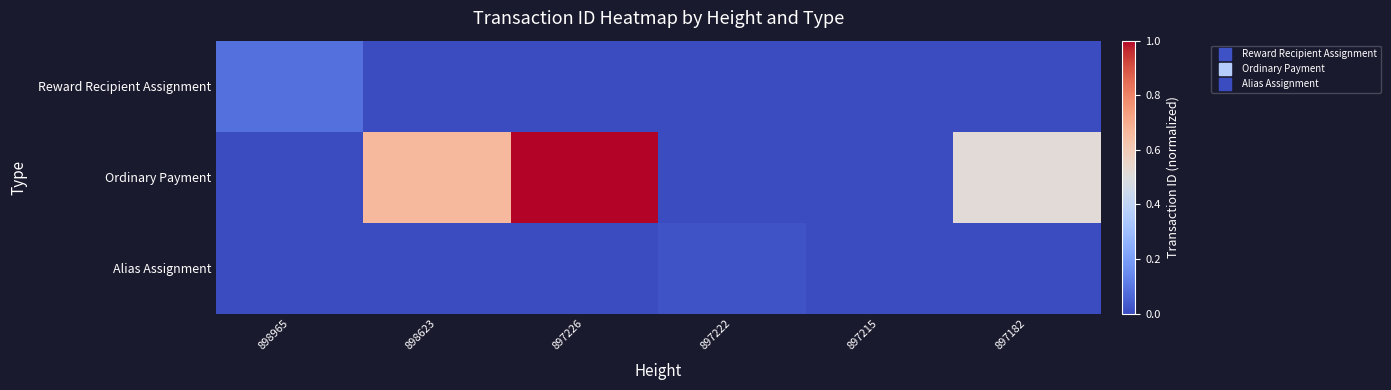

How many series are shown in this chart?

3